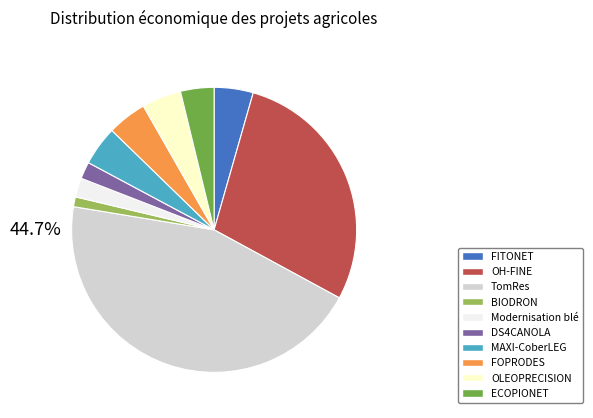

To the nearest percent, what portion does ECOPIONET represent?

4%